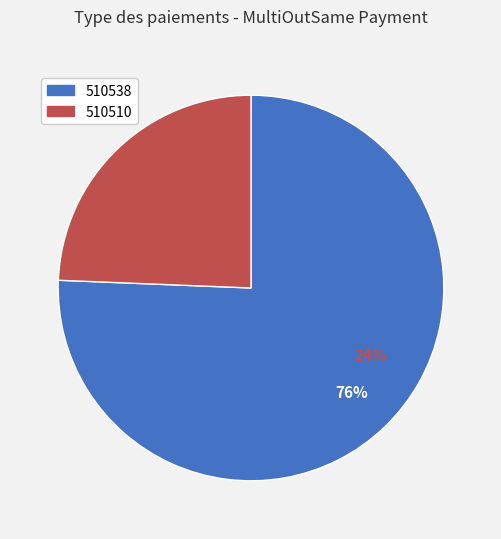

To the nearest percent, what is the combined percentage of 510510 and 510538?

100%